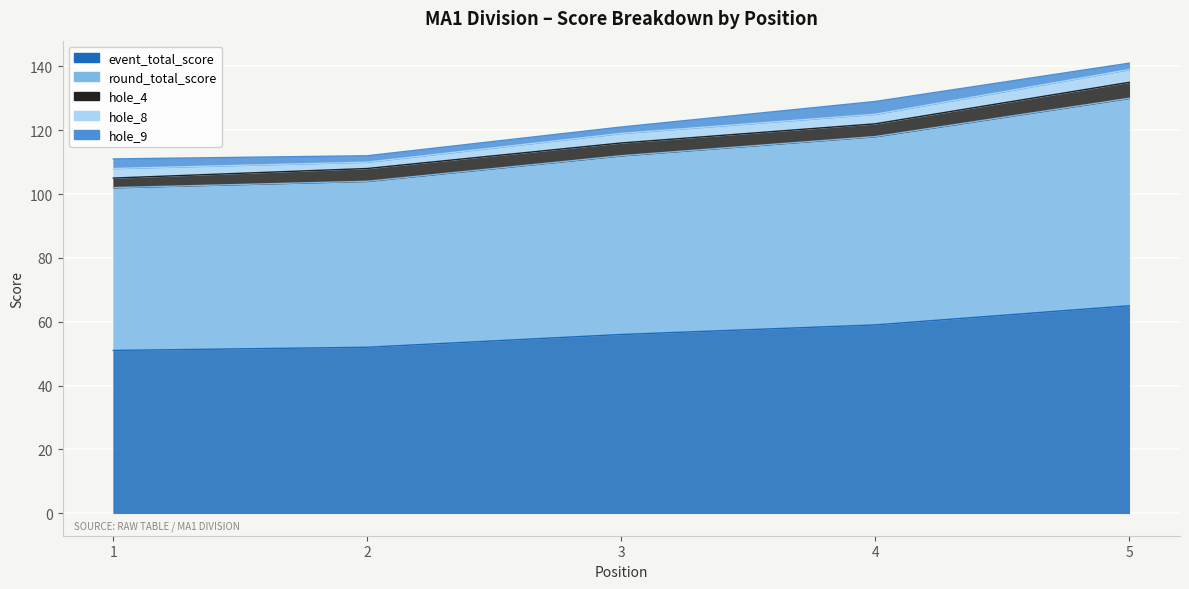

True or false: hole_8 has more than 1 points higher than both neighbors.

False